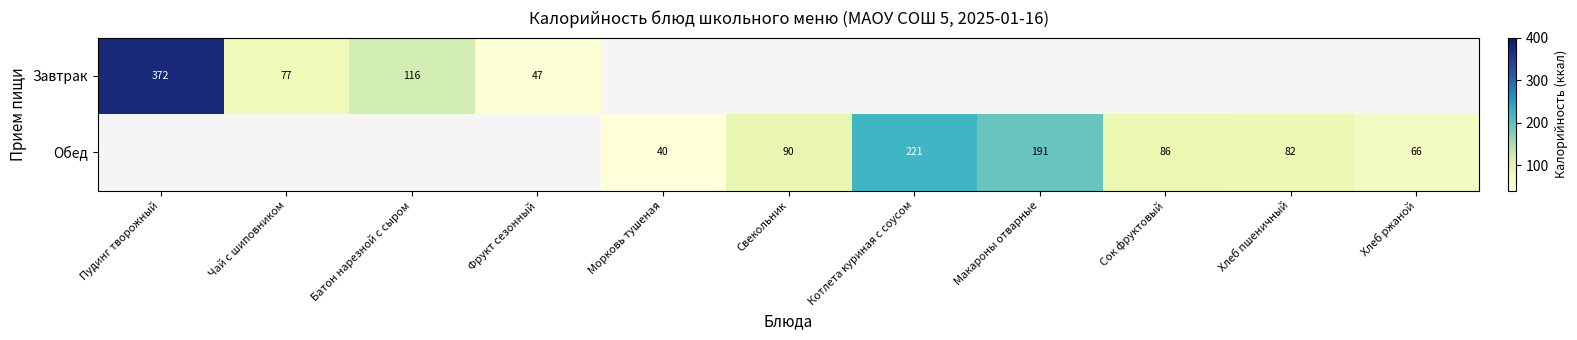

What is the sum of the Обед values at Хлеб пшеничный and Котлета куриная с соусом?

303